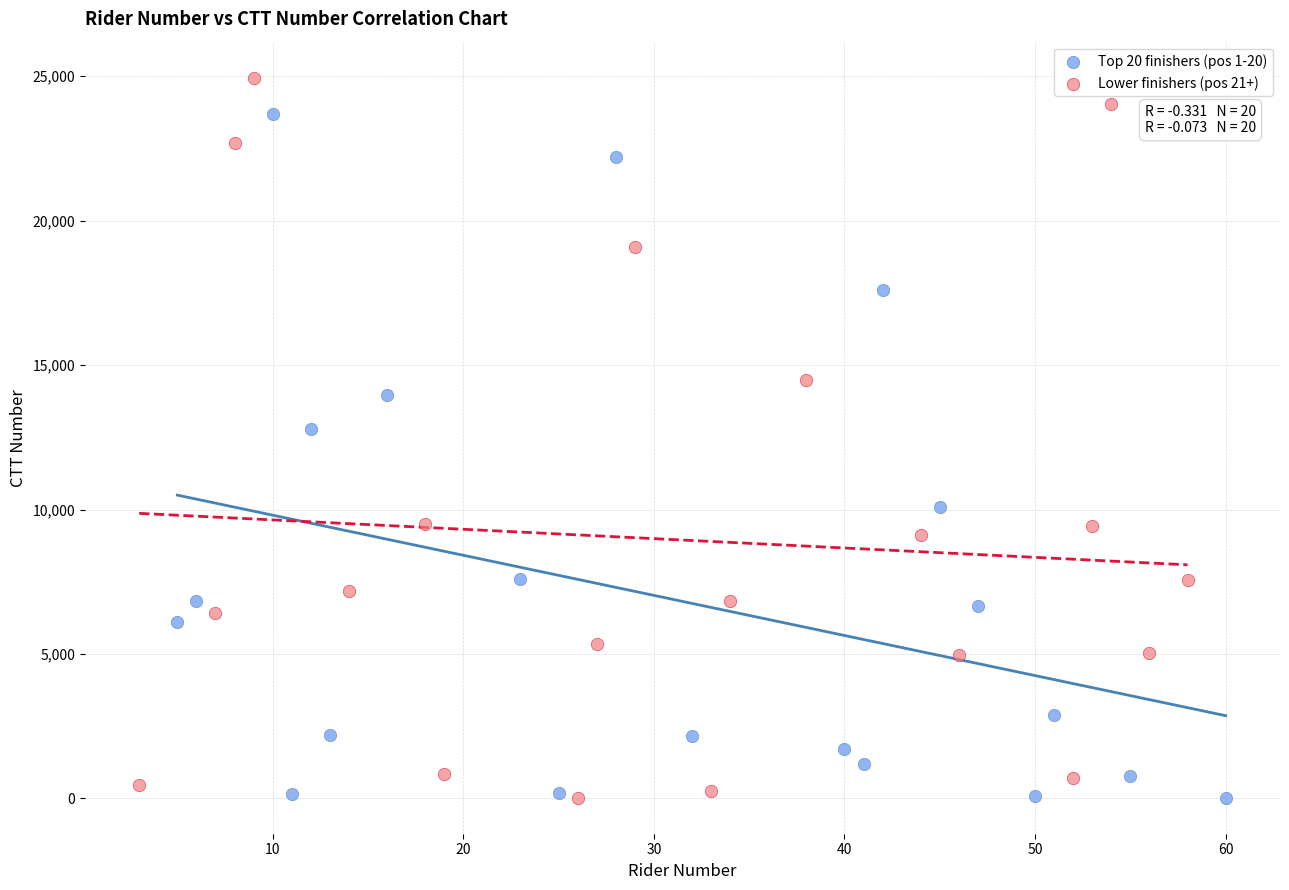

Which series contains the highest Y value?

Lower finishers (pos 21+)